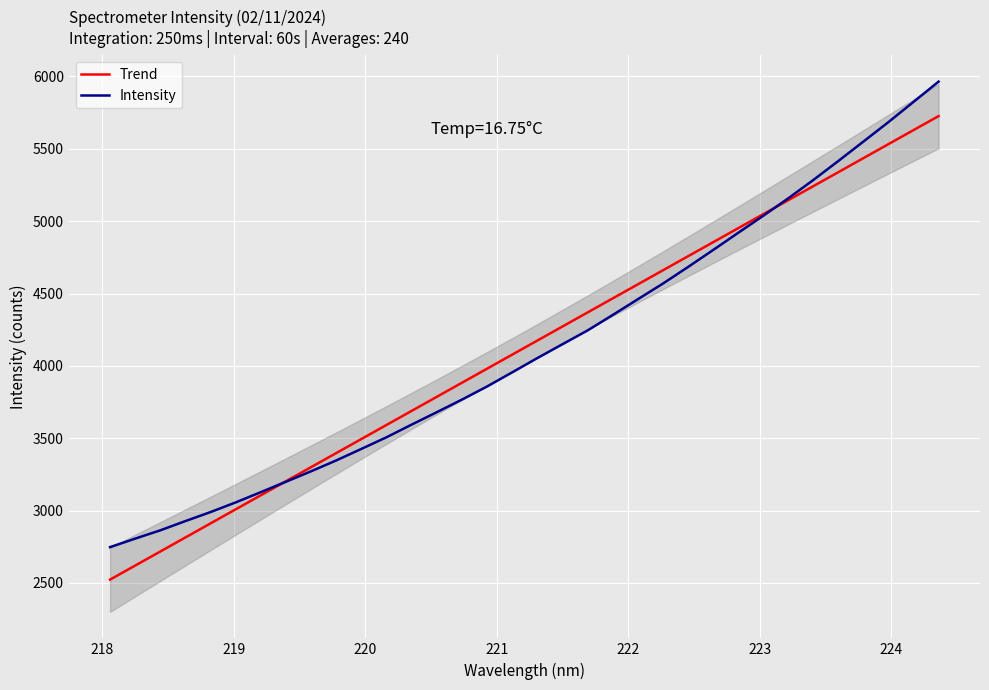

What is the highest value of the Intensity series?

5963.9